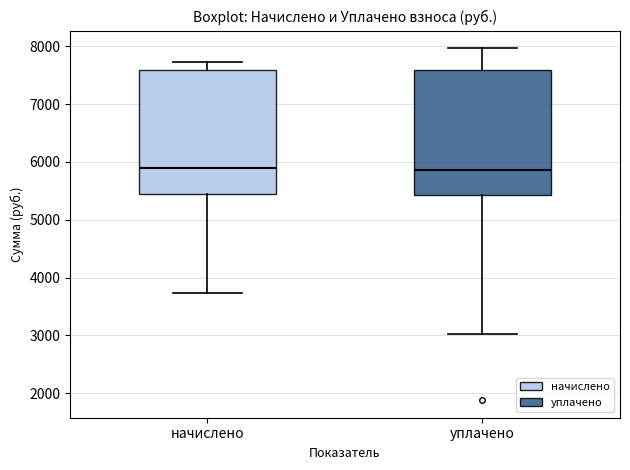

Where is the lower edge of the box for начислено on the y-axis? The values are not printed on the chart, so give them approximately, as read against the axis.

5400